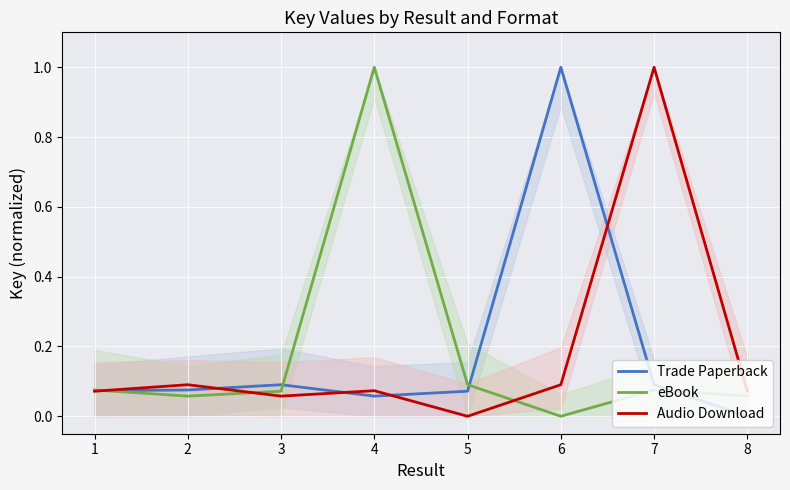

Is it true that eBook equals 0.1 at 3?

True